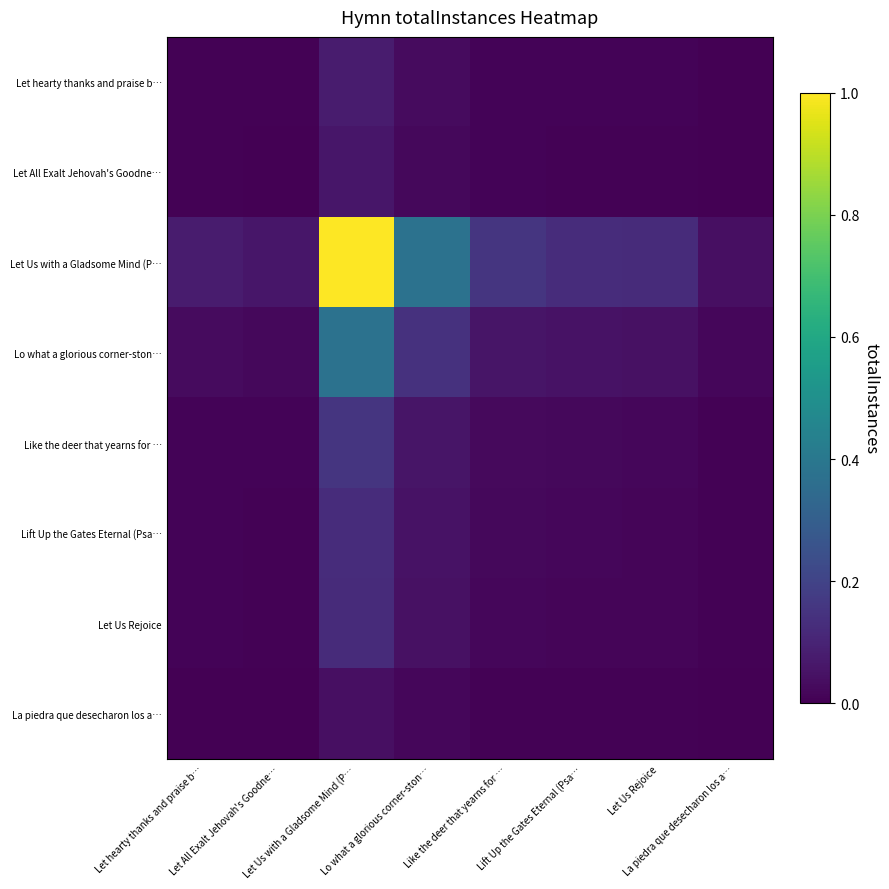

At how many categories does at least one series exceed 0?

8